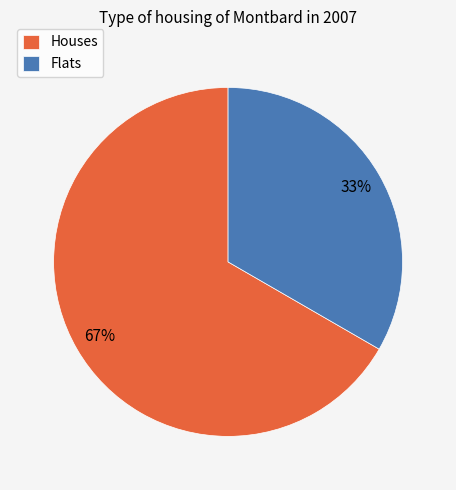

How many segments does this pie chart have?

2